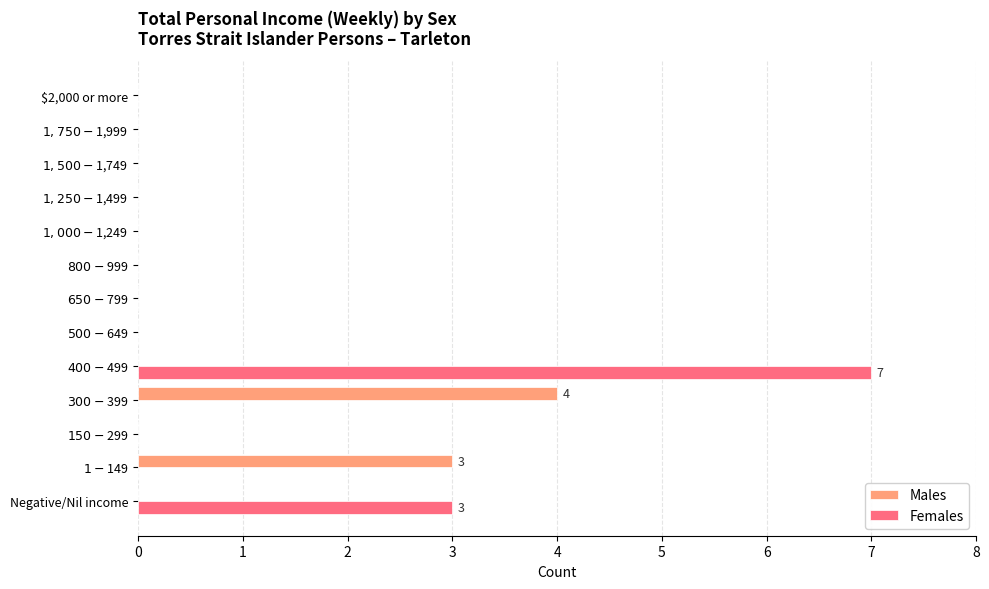

Count the number of data series in this chart.

2